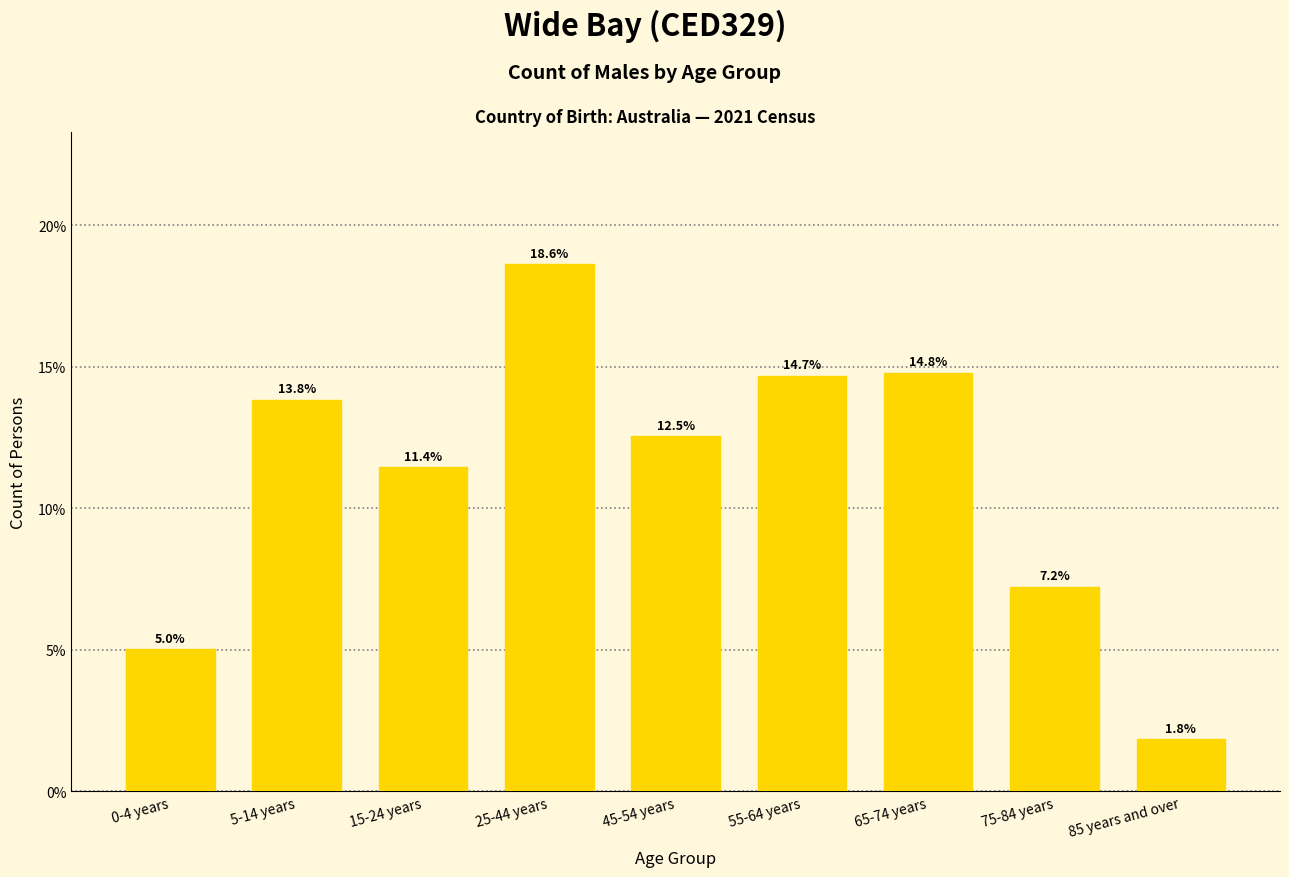

Reading right to left, what are all the values shown in this chart?

1.8	7.2	14.8	14.7	12.5	18.6	11.4	13.8	5.0